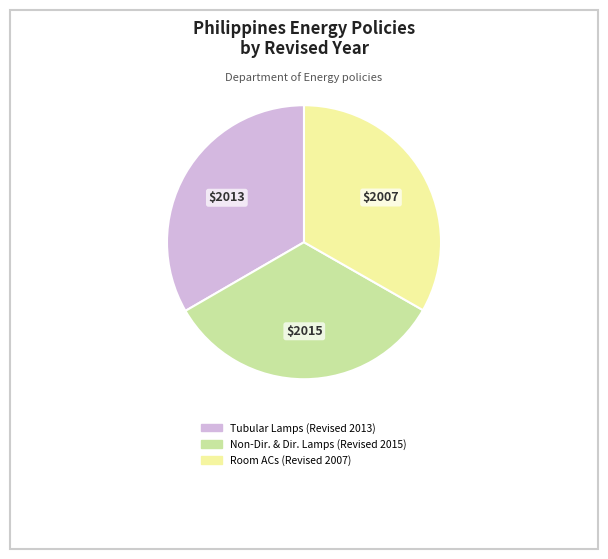

How many segments does this pie chart have?

3